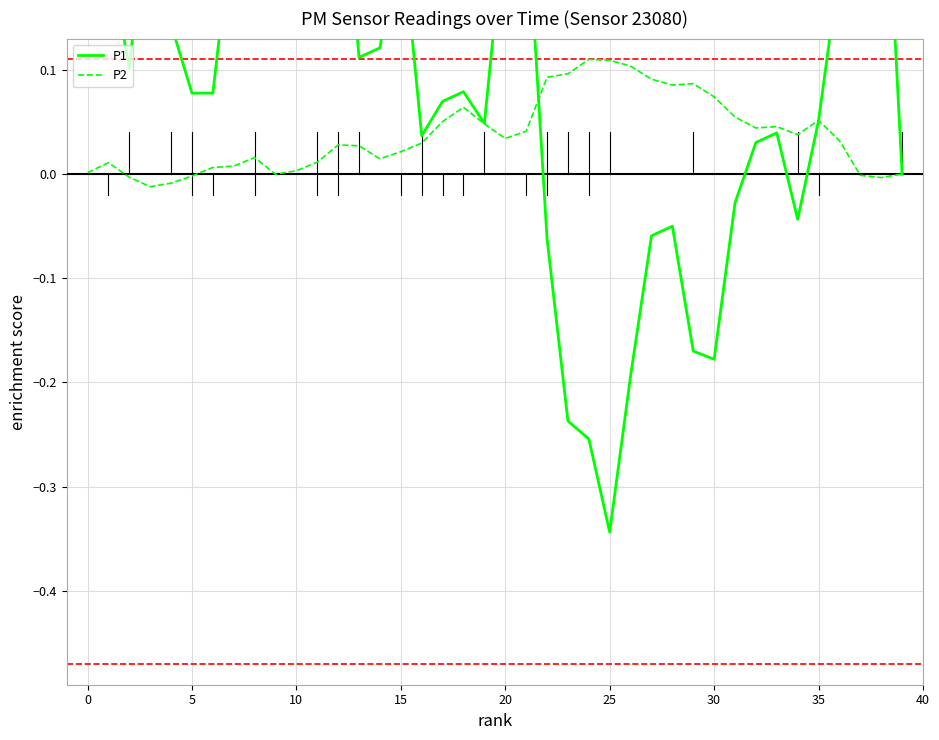

True or false: P2 has more than 1 points higher than both neighbors.

True